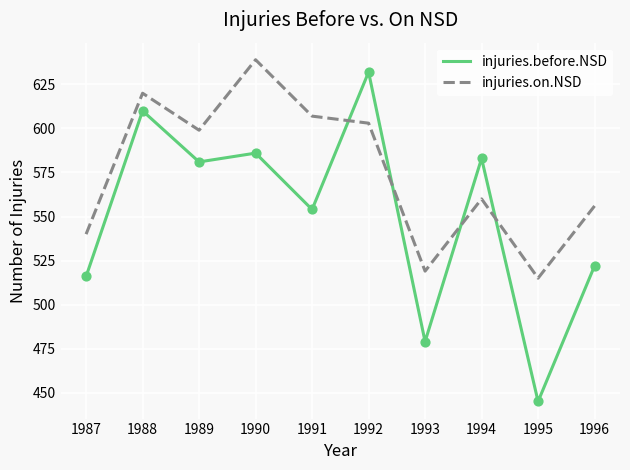

What is the total value across all series at 1993?

998